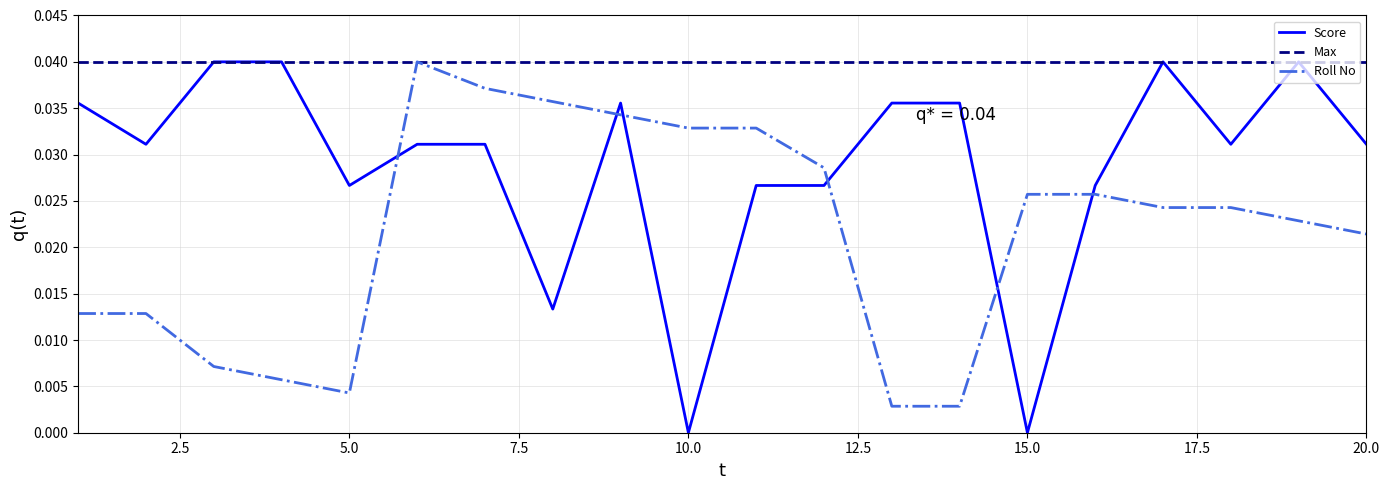

Which series has the largest total across all categories?

Max